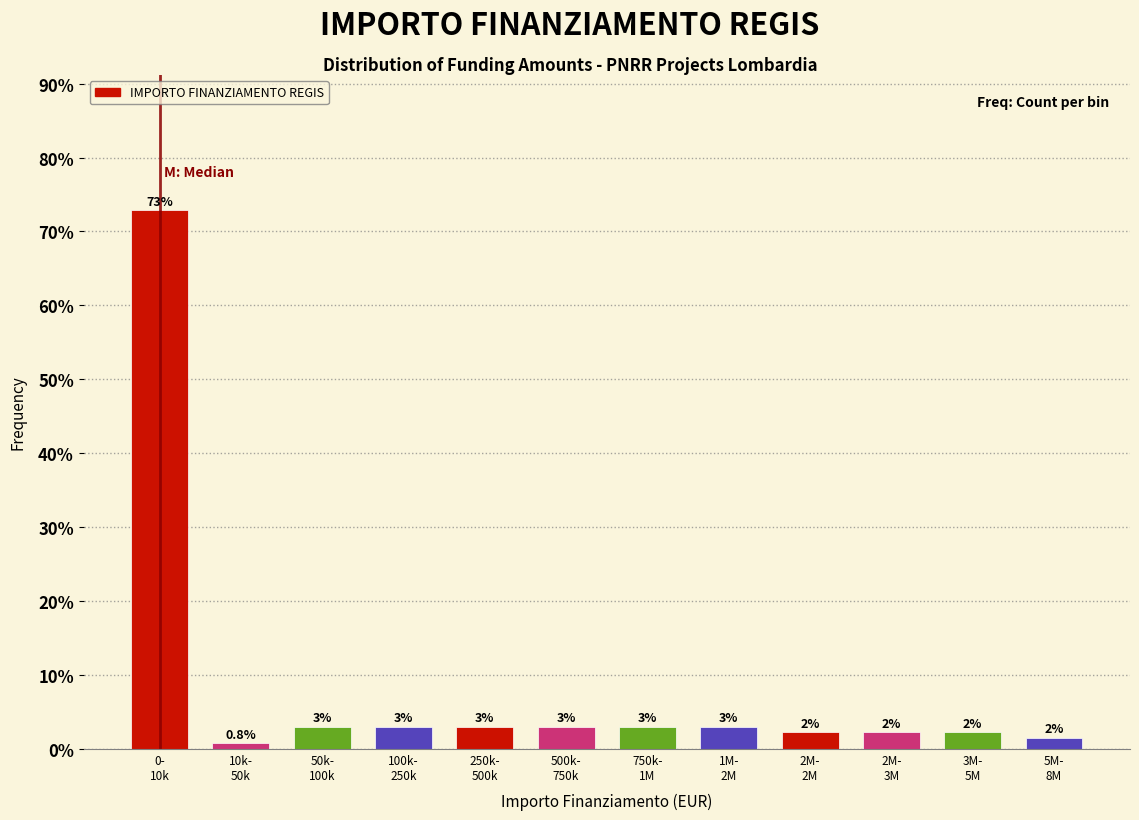

What is the minimum value shown in the chart?

0.8